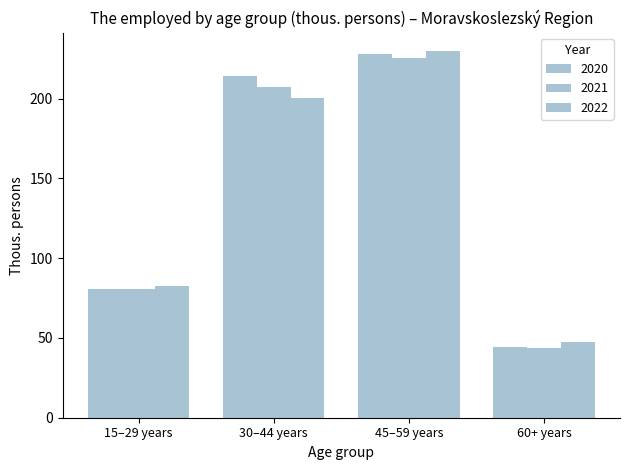

How many data points in 2020 are above 213?

2